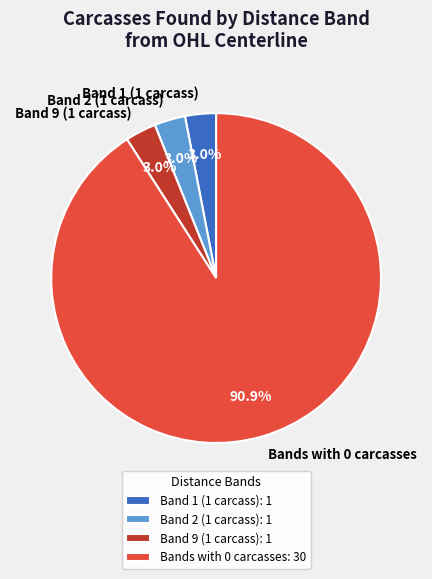

What is the ratio of the value at Band 9 (1 carcass) to the value at Band 2 (1 carcass)?

1.0